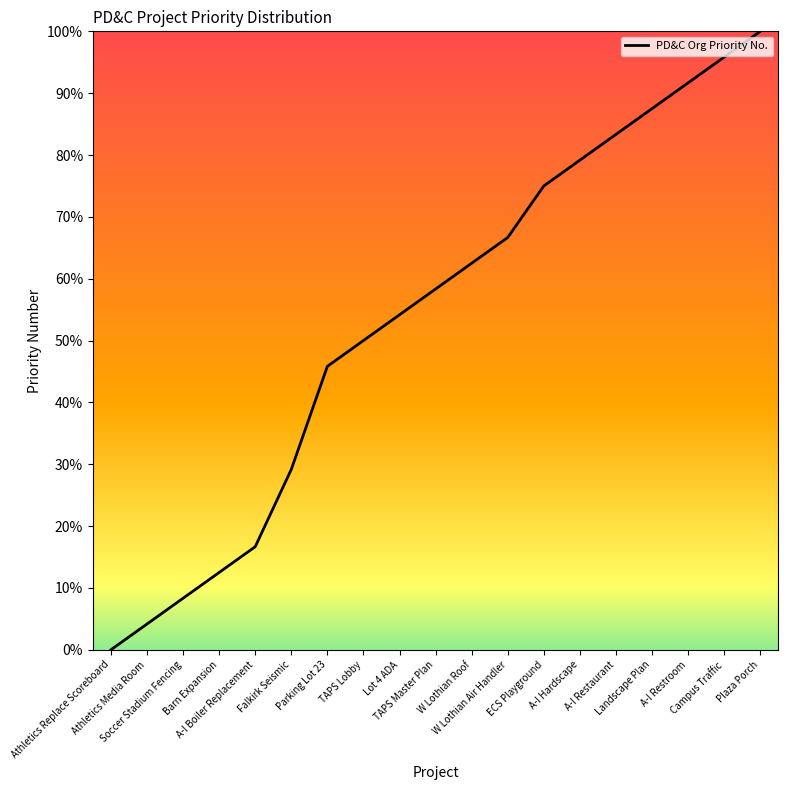

The chart shows a value of 91.7 at A-I Restroom. True or false?

True